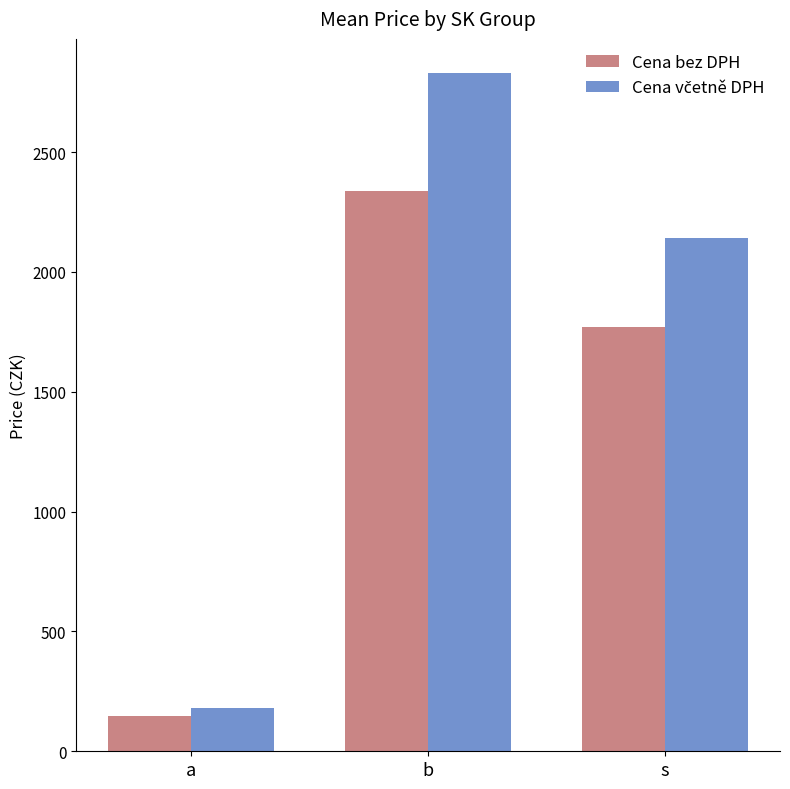

True or false: Cena bez DPH has a value of 901.9 at s.

False